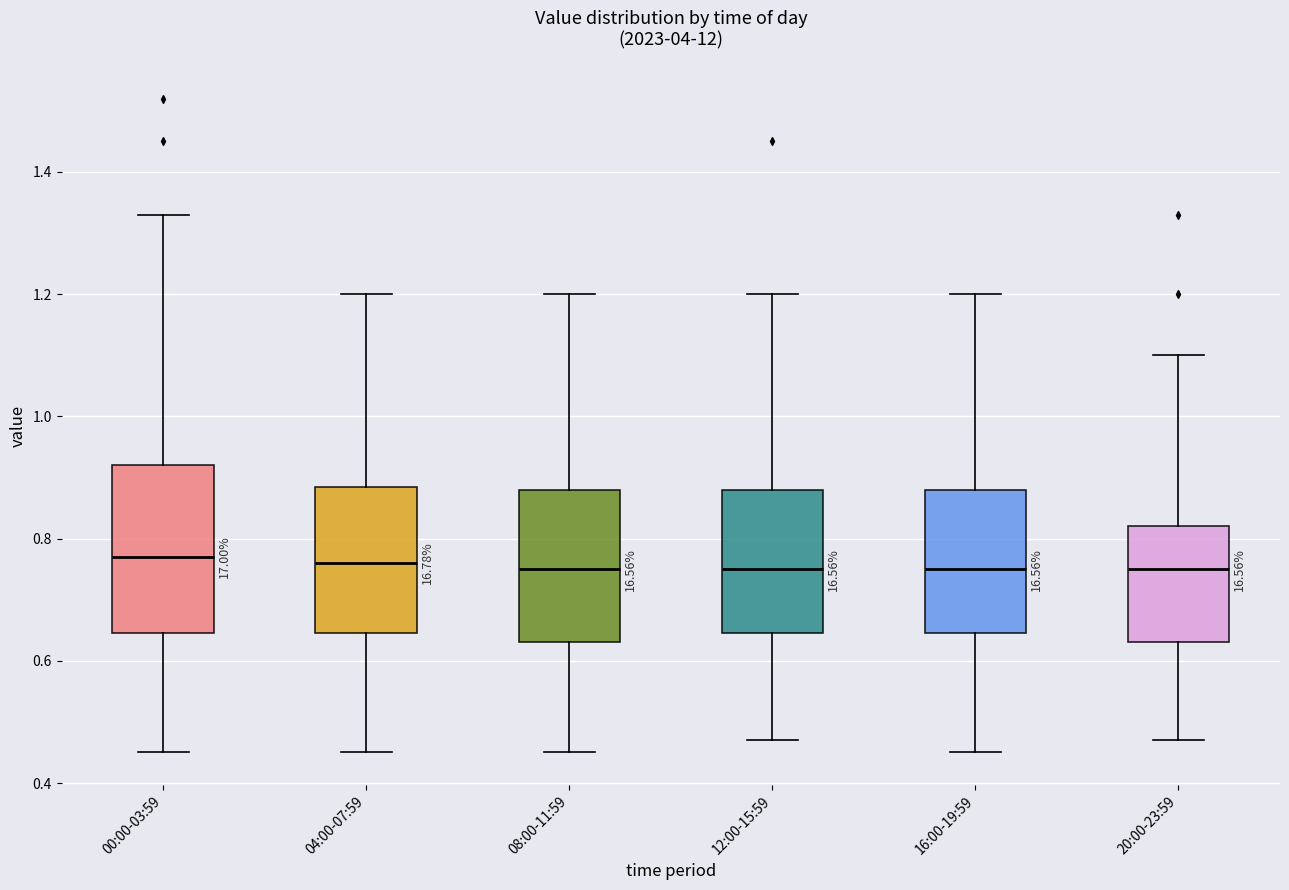

Where does the upper whisker of the box for 04:00-07:59 end on the y-axis? The values are not printed on the chart, so give them approximately, as read against the axis.

1.20